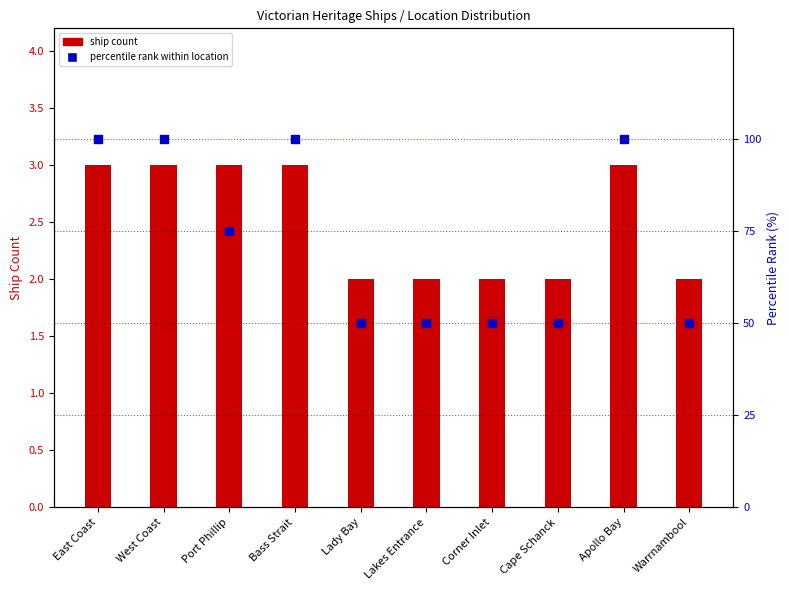

At how many categories does at least one series exceed 34?

10